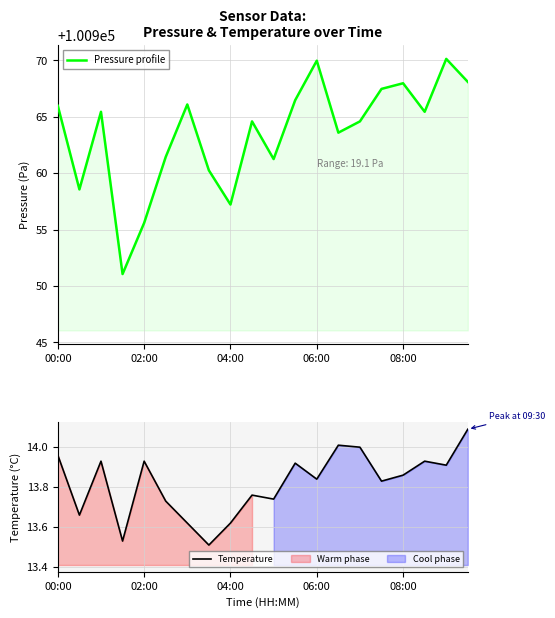

Between 13 and 17, which is larger?

17